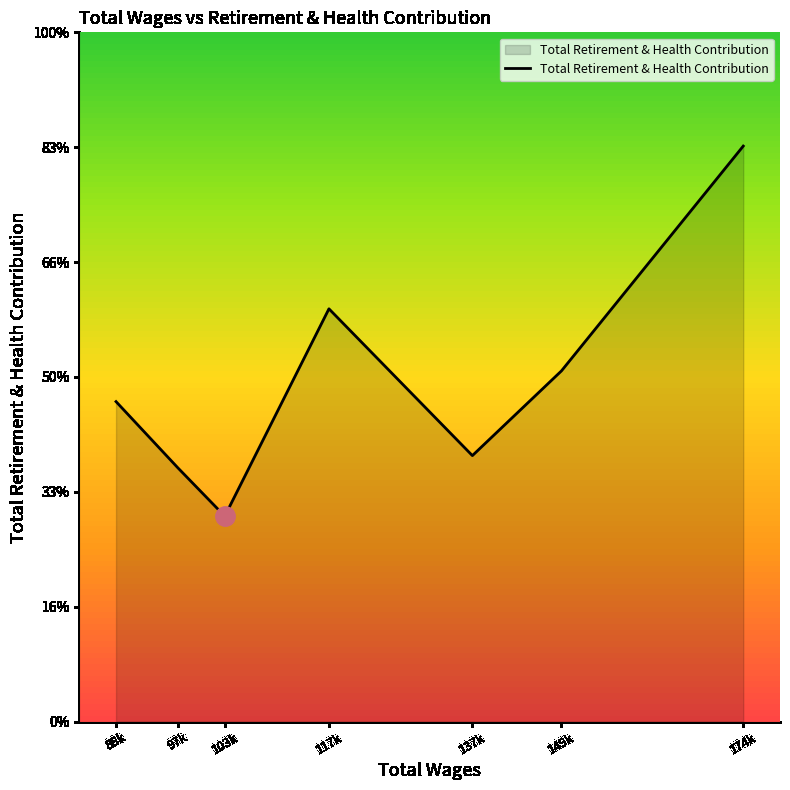

What is the change in value from 117k to 149k?

-6754